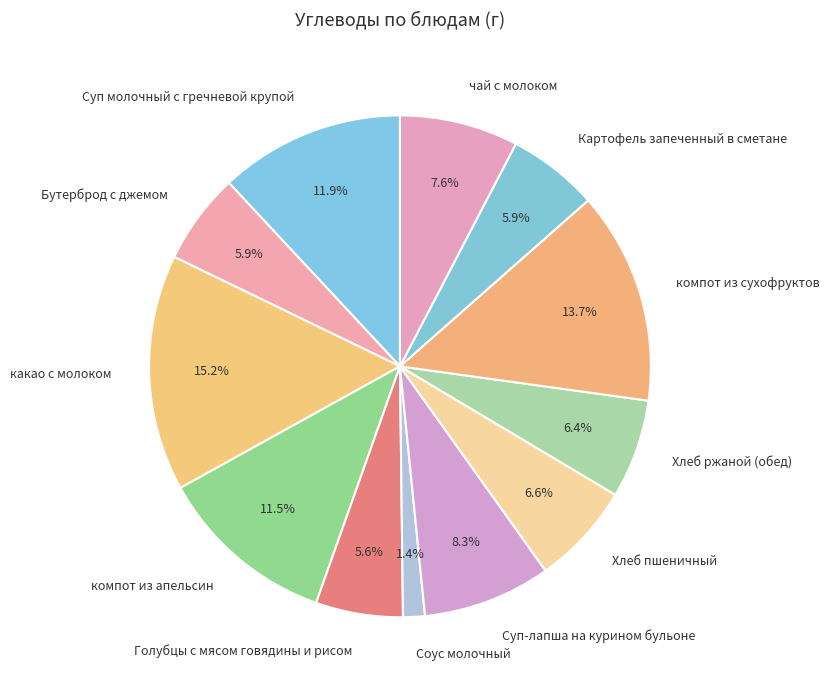

To the nearest percent, what percentage of the pie is Суп-лапша на курином бульоне?

8%